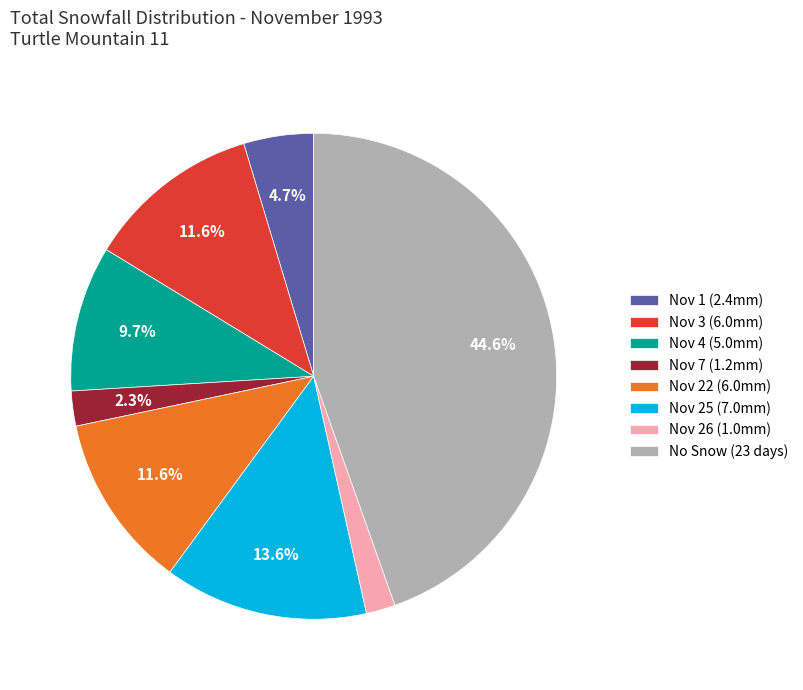

Is there a majority slice in this chart?

No